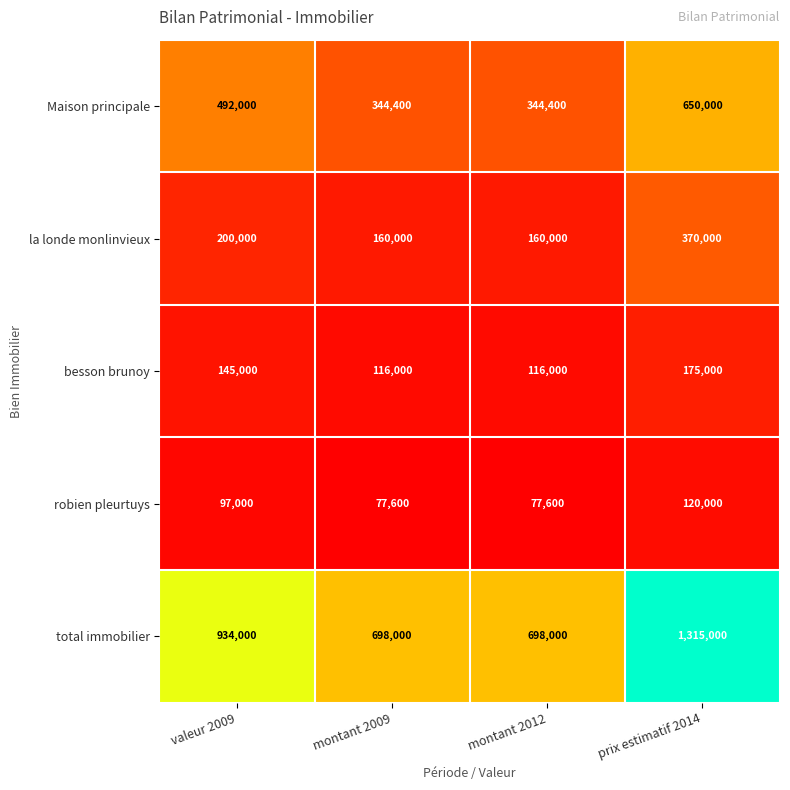

Which series has the largest range (max minus min)?

total immobilier